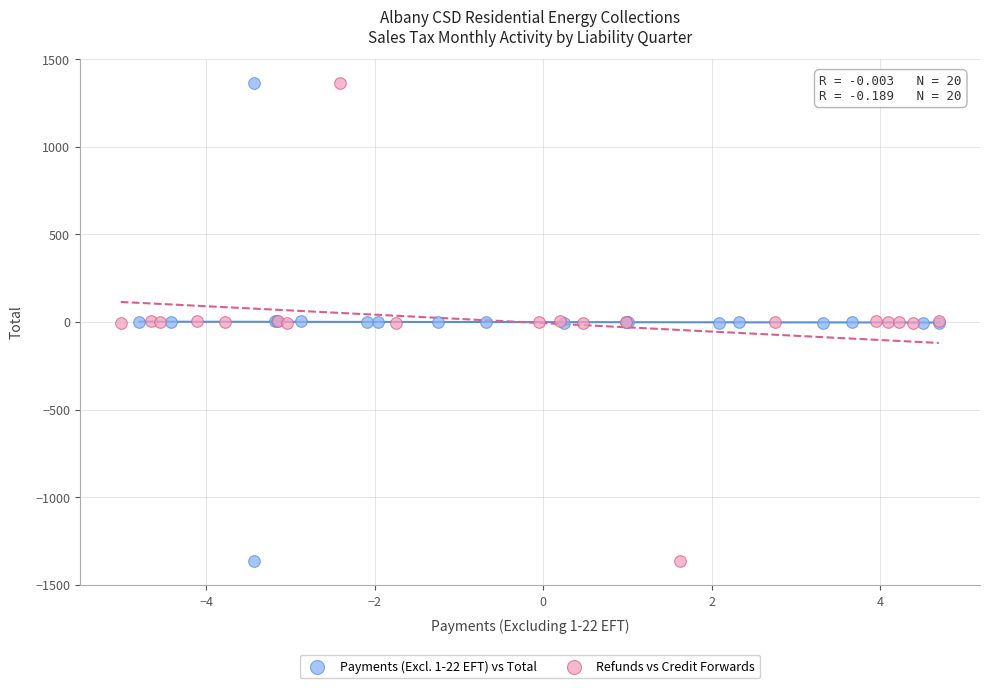

Which series has the largest Y range (max minus min)?

Payments (Excl. 1-22 EFT) vs Total